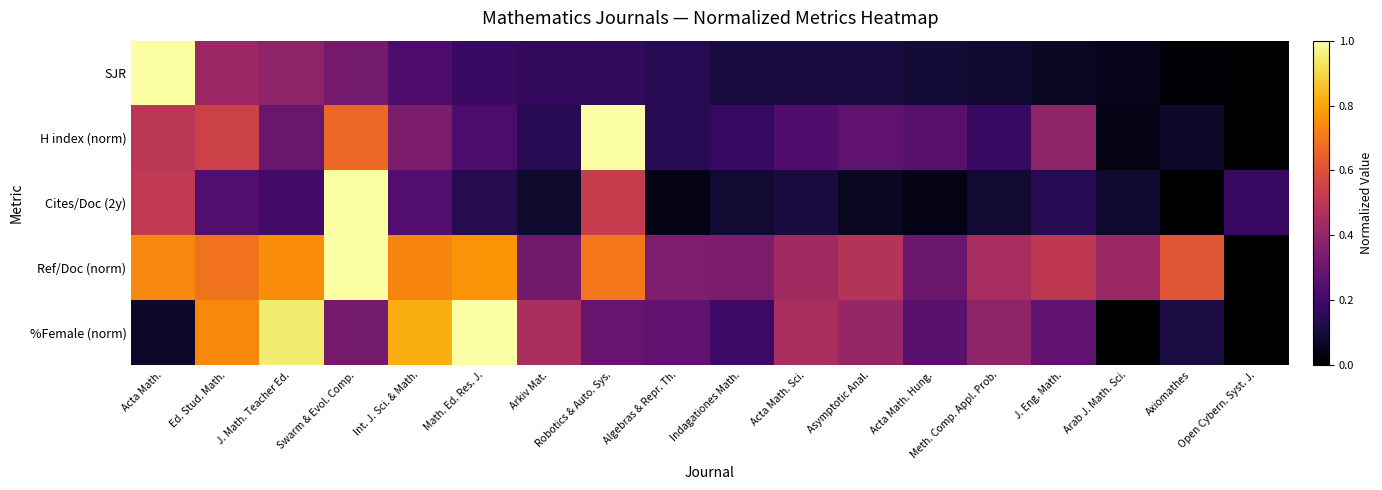

What is the maximum value shown in the chart?

1.0